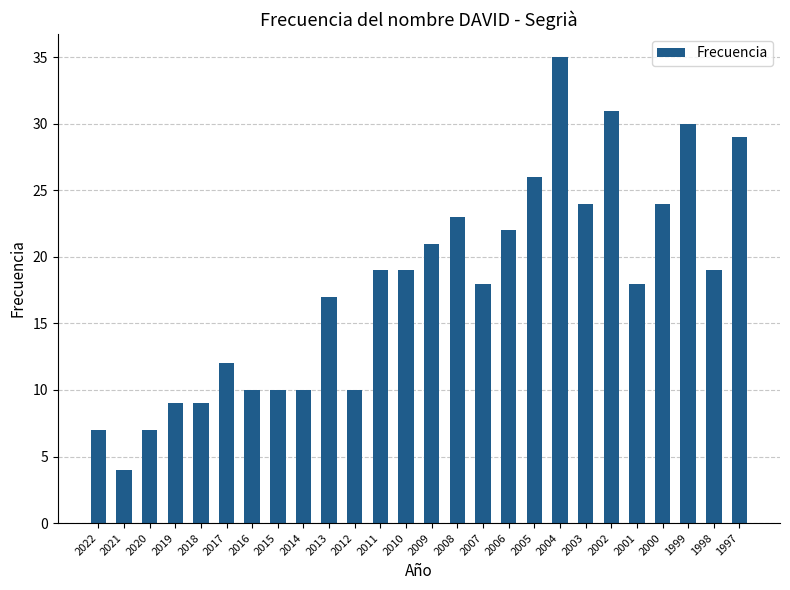

What is the value of the 8th bar from the left?

10